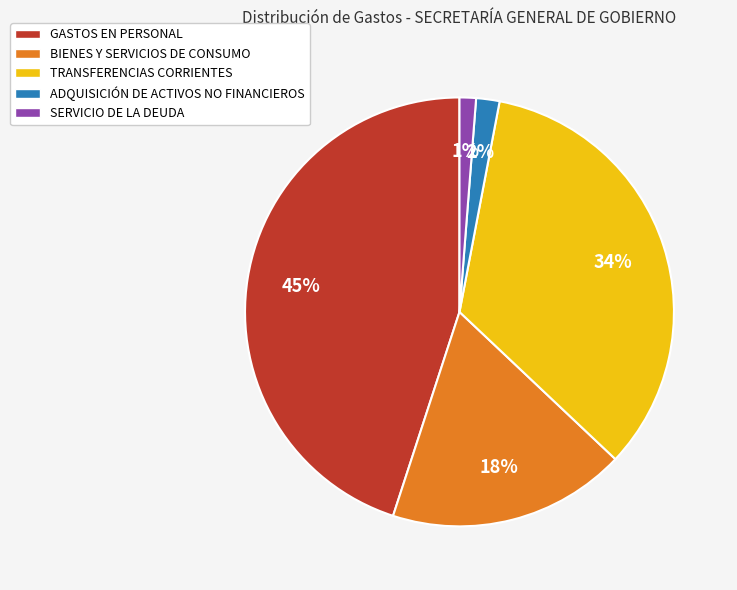

The SERVICIO DE LA DEUDA slice represents 11% of the pie. True or false?

False